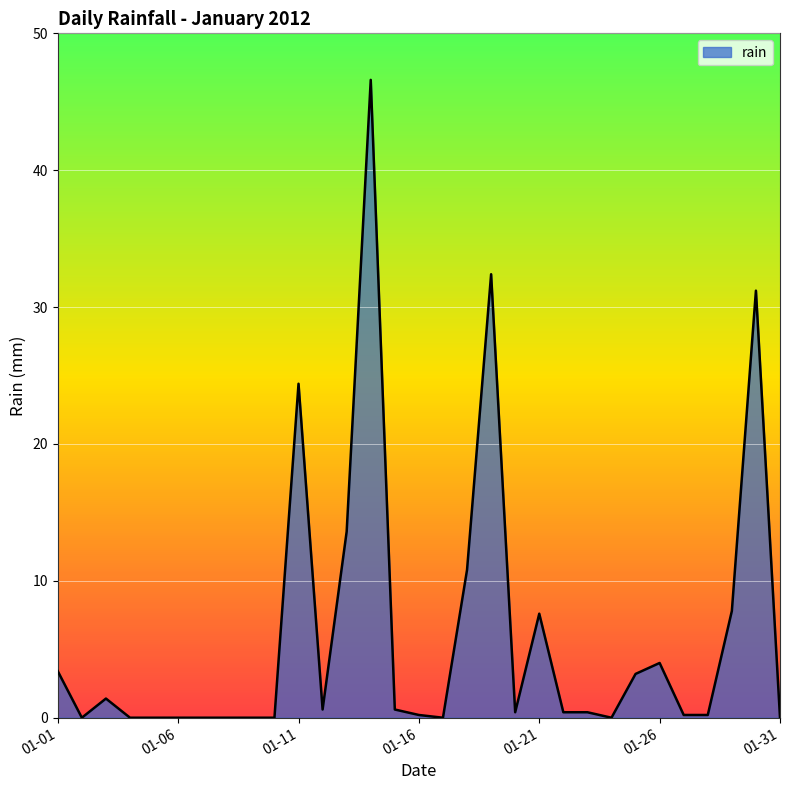

Count the number of data series in this chart.

1